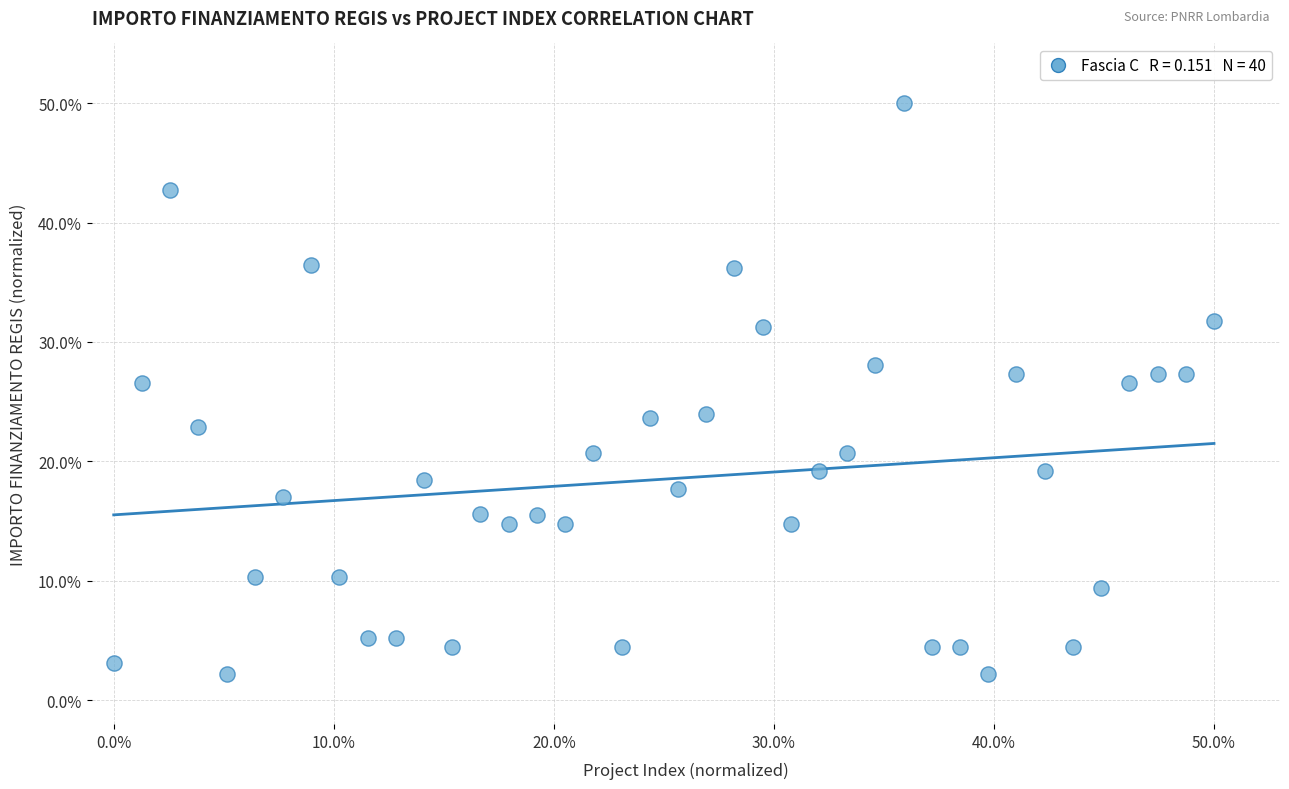

What is the range of Y values (max minus min)?

47.8